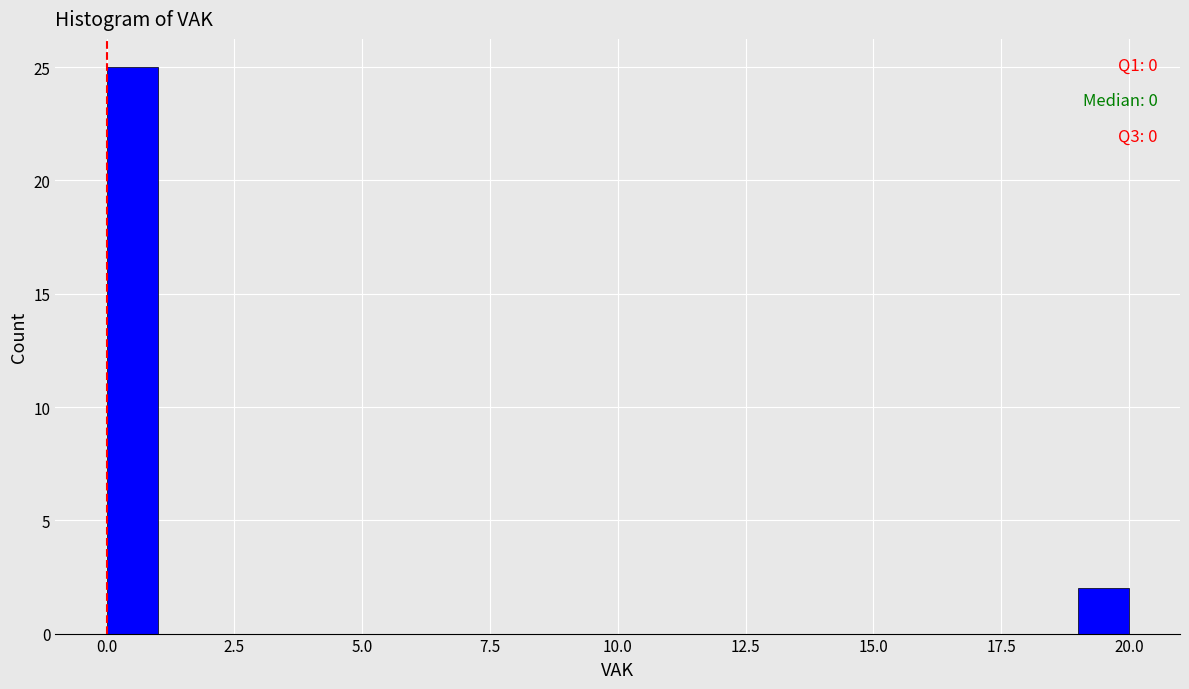

Around what value on the x-axis is the tallest bar? Give the approximate position of its centre, as read against the axis.

0.5